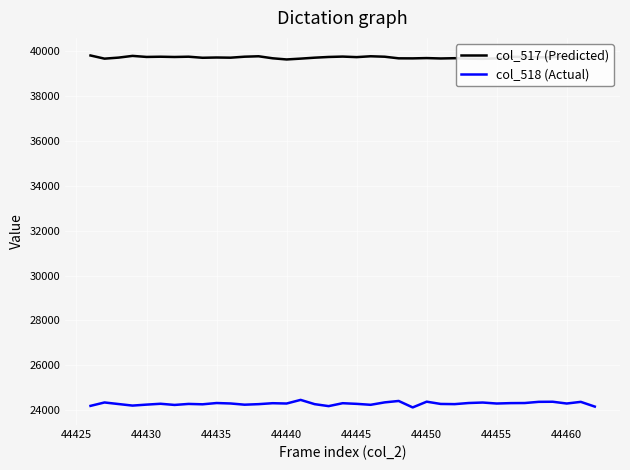

True or false: col_517 (Predicted) and col_518 (Actual) intersect in this chart.

False